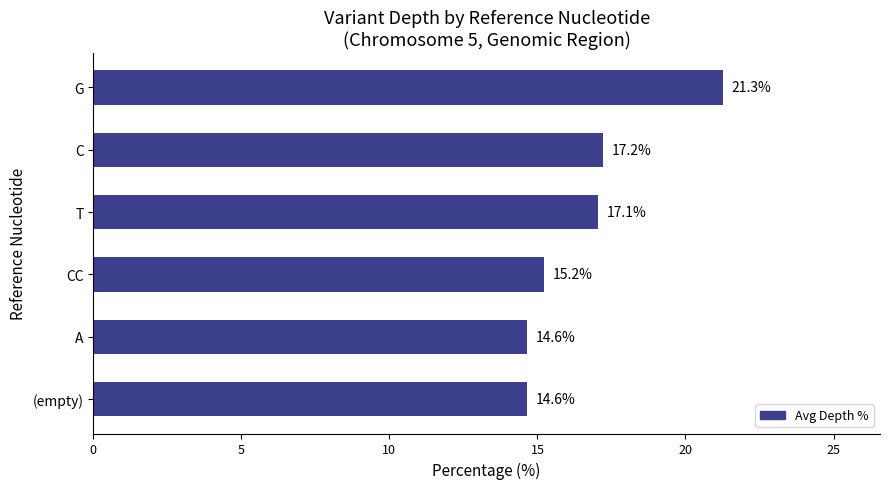

How many data points are above 17?

3